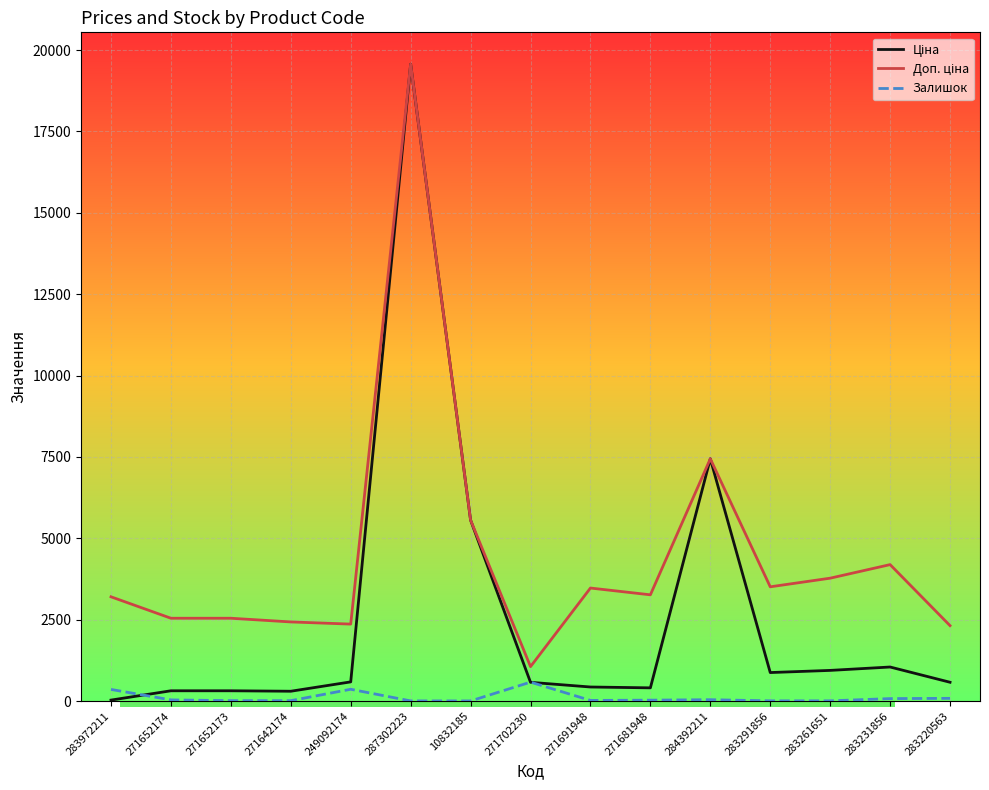

What is the maximum value for Залишок?

584.0